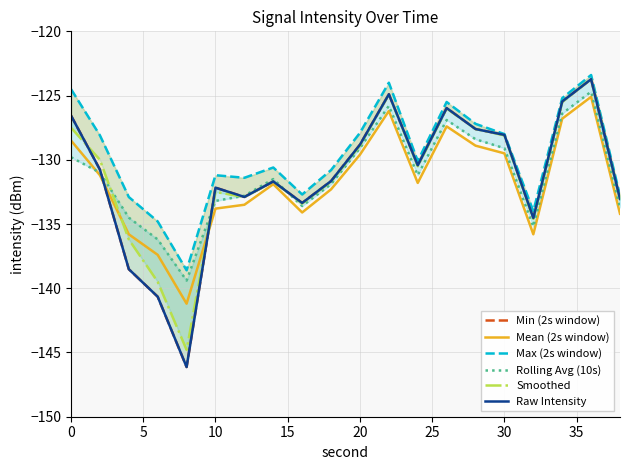

Reading left to right, what are all the values shown in this chart?

Min (2s window): -126.6	-130.8	-138.5	-140.7	-146.1	-132.2	-132.9	-131.7	-133.4	-131.7	-128.8	-124.9	-130.4	-126.0	-127.6	-128.1	-134.5	-125.5	-123.7	-133.0
Mean (2s window): -128.5	-131.2	-135.8	-137.4	-141.2	-133.8	-133.5	-131.9	-134.1	-132.3	-129.6	-126.2	-131.8	-127.4	-128.9	-129.5	-135.8	-126.8	-125.1	-134.2
Max (2s window): -124.5	-128.1	-132.9	-134.8	-138.6	-131.2	-131.4	-130.6	-132.7	-130.8	-127.9	-124.0	-130.1	-125.5	-127.2	-128.0	-134.0	-125.2	-123.4	-132.8
Rolling Avg (10s): -129.8	-131.0	-134.5	-136.2	-139.4	-133.2	-132.8	-131.5	-133.6	-131.9	-129.1	-125.8	-131.2	-126.9	-128.4	-129.1	-135.2	-126.4	-124.7	-133.7
Smoothed: -127.5	-130.0	-136.2	-139.5	-144.8	-132.5	-132.9	-131.7	-133.4	-131.7	-128.9	-124.9	-130.5	-126.0	-127.6	-128.1	-134.6	-125.5	-123.7	-133.1
Raw Intensity: -126.6	-130.8	-138.5	-140.7	-146.1	-132.2	-132.9	-131.7	-133.4	-131.7	-128.8	-124.9	-130.4	-126.0	-127.6	-128.1	-134.5	-125.5	-123.7	-133.0